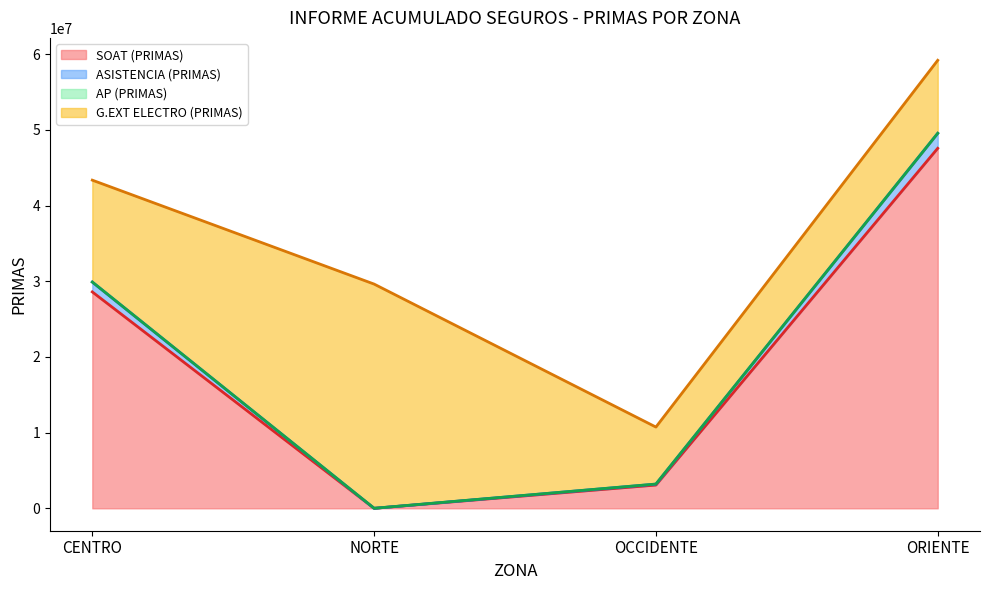

True or false: ASISTENCIA (PRIMAS) and SOAT (PRIMAS) intersect in this chart.

False